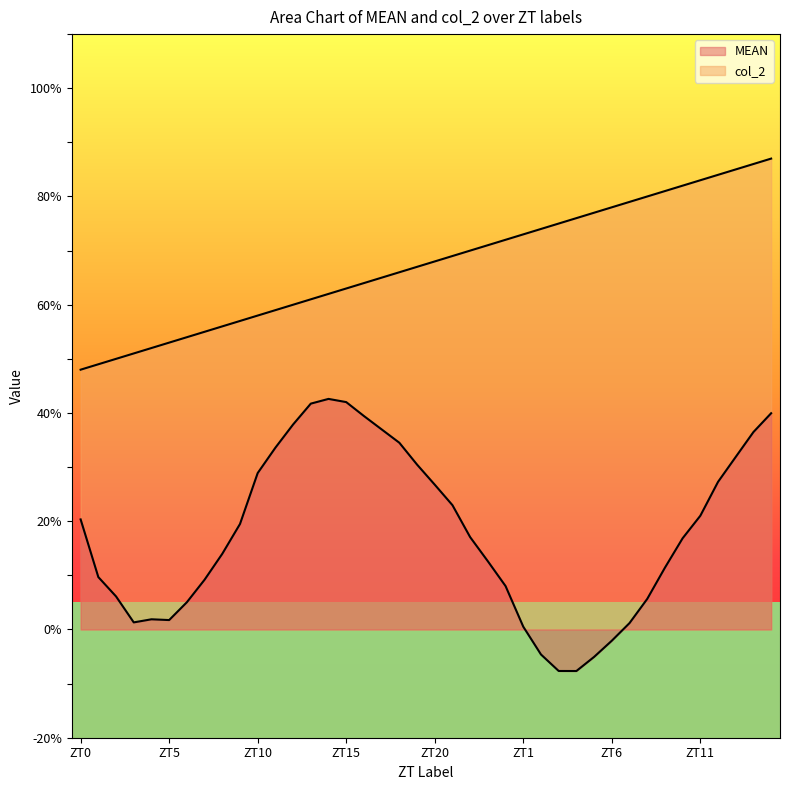

Reading left to right, transcribe all the data shown in this chart.

MEAN: 20.3	9.7	6.1	1.3	1.9	1.7	5.0	9.2	14.0	19.5	28.9	33.6	37.9	41.7	42.6	42.0	39.4	37.0	34.5	30.5	26.8	23.0	17.1	12.6	8.0	0.5	-4.6	-7.7	-7.7	-5.1	-2.1	1.2	5.6	11.4	16.9	21.0	27.3	31.9	36.5	40.0
col_2: 48.0	49.0	50.0	51.0	52.0	53.0	54.0	55.0	56.0	57.0	58.0	59.0	60.0	61.0	62.0	63.0	64.0	65.0	66.0	67.0	68.0	69.0	70.0	71.0	72.0	73.0	74.0	75.0	76.0	77.0	78.0	79.0	80.0	81.0	82.0	83.0	84.0	85.0	86.0	87.0